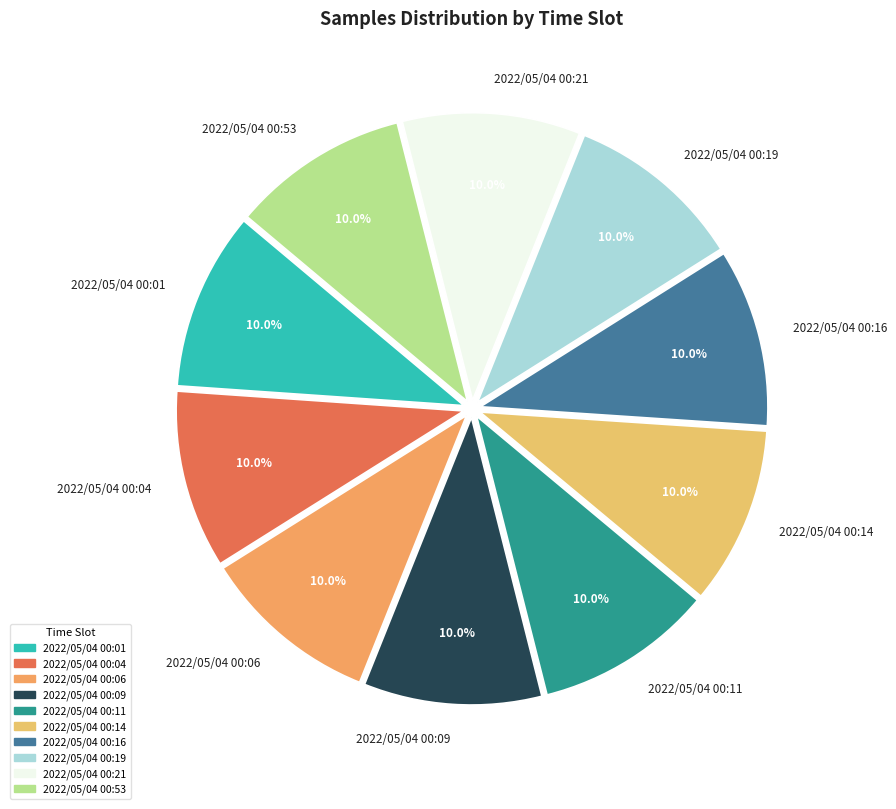

Approximately how many times larger is the value at 2022/05/04 00:04 compared to 2022/05/04 00:01?

1.0